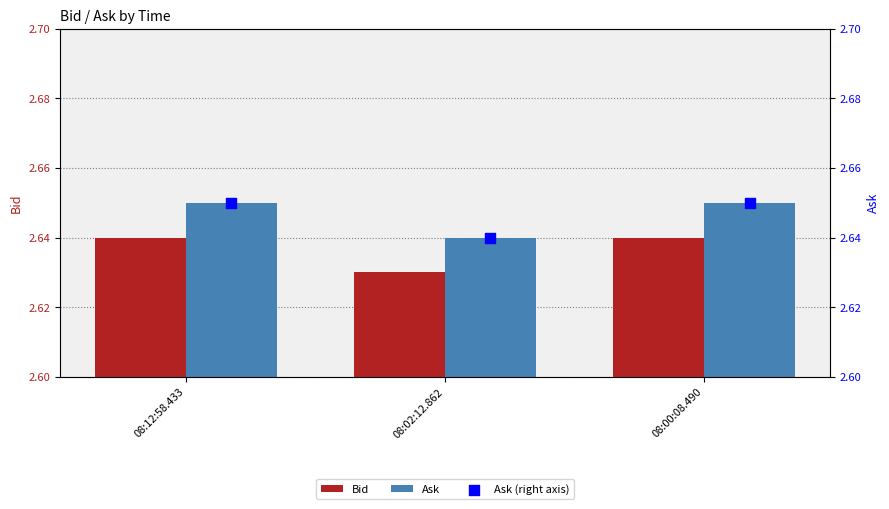

Is the value of Bid at 08:12:58.433 greater than the value of Ask at 08:12:58.433?

No